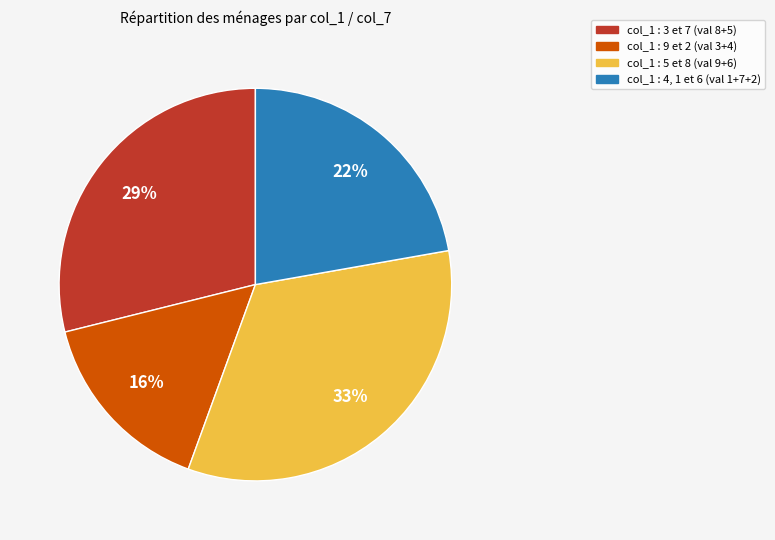

Does any single category account for the majority?

No